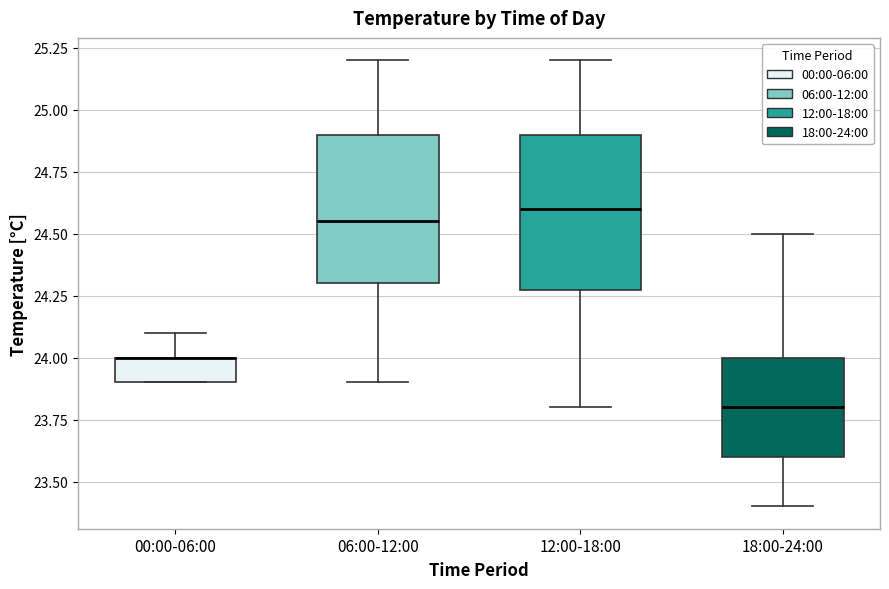

Where does the upper whisker of the box for 06:00-12:00 end on the y-axis? The values are not printed on the chart, so give them approximately, as read against the axis.

25.20